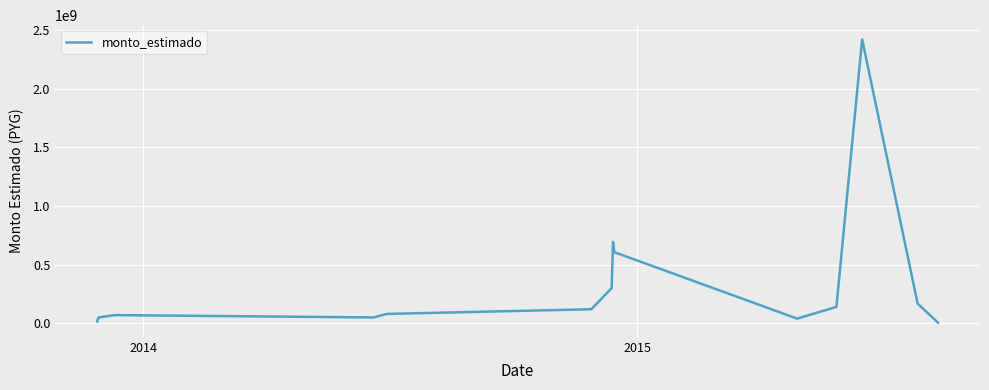

How many distinct data groups are displayed?

1